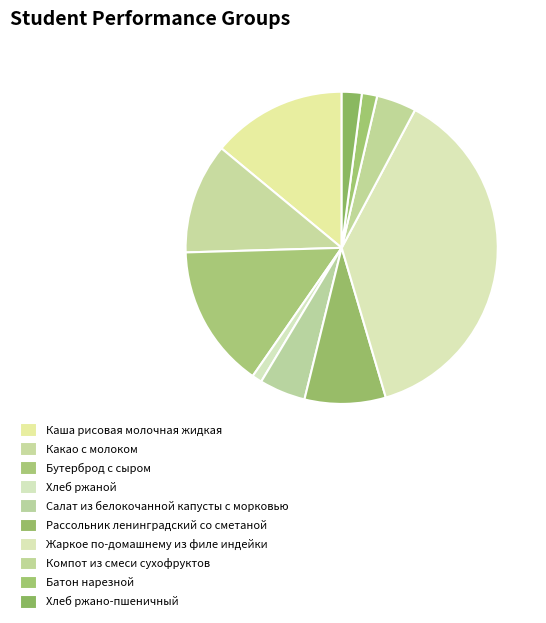

Is it true that Хлеб ржано-пшеничный is 12% of the pie?

False